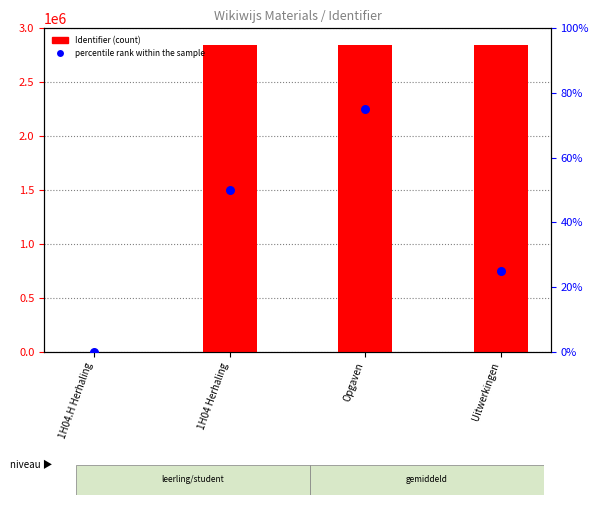

Which series has the largest Y range (max minus min)?

Identifier (count)